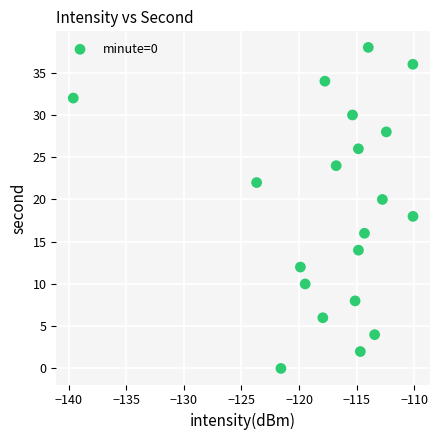

What is the range of Y values (max minus min)?

38